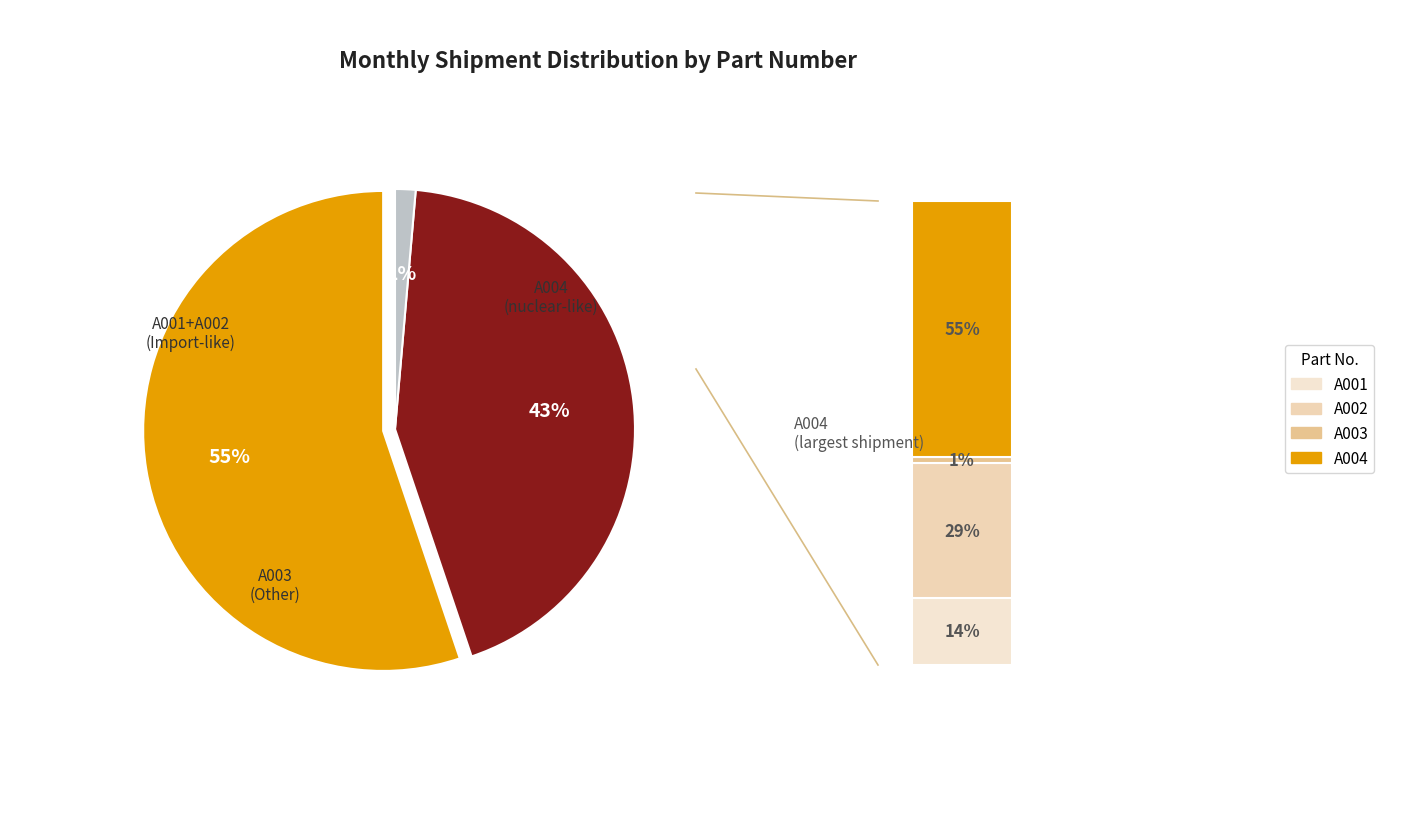

Which category has the smallest portion of the pie?

A003